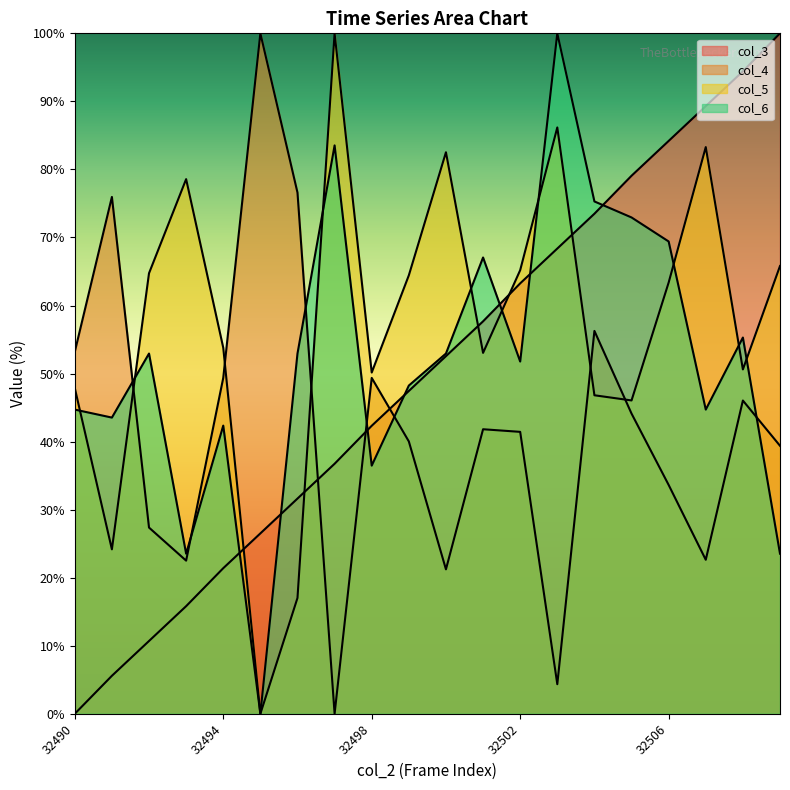

Which label corresponds to the smallest value in the chart?

32490